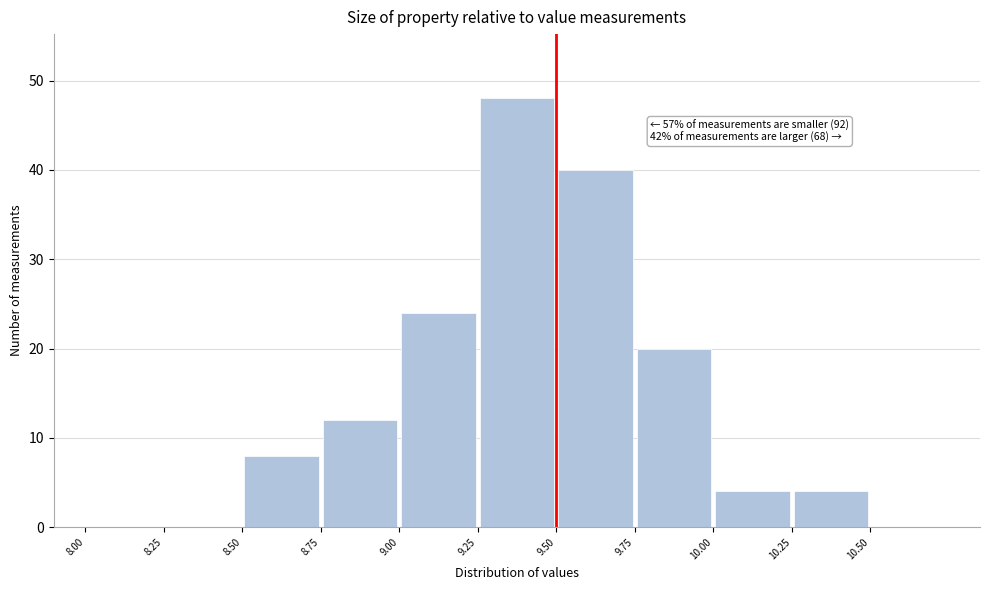

Which range on the x-axis has the tallest bar?

9.25 to 9.50